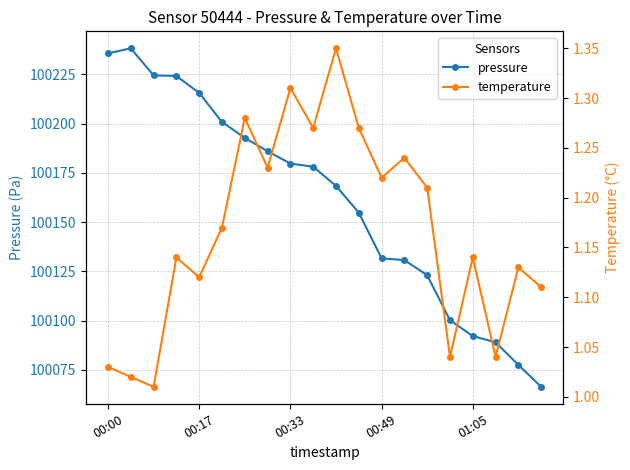

Is the value of temperature at 01:05 greater than the value of pressure at 00:33?

No